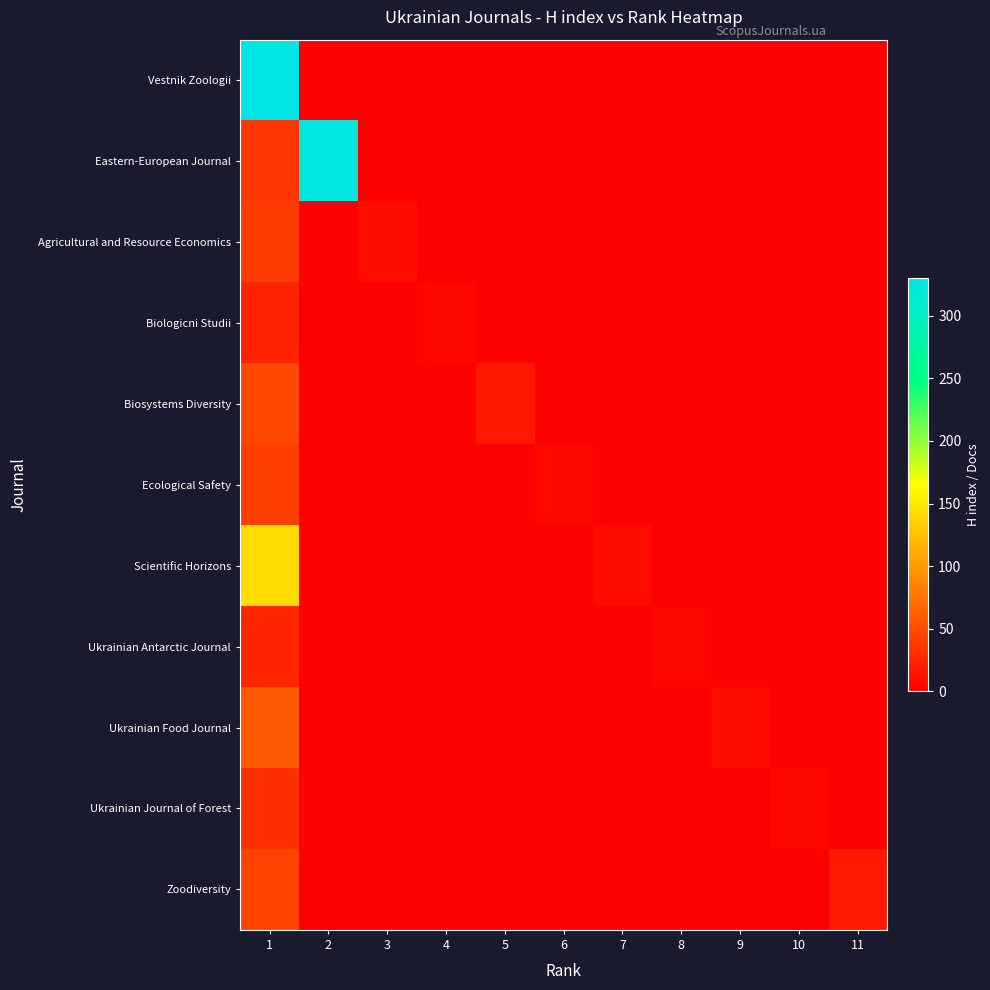

At which category does the chart reach its minimum across all series?

2